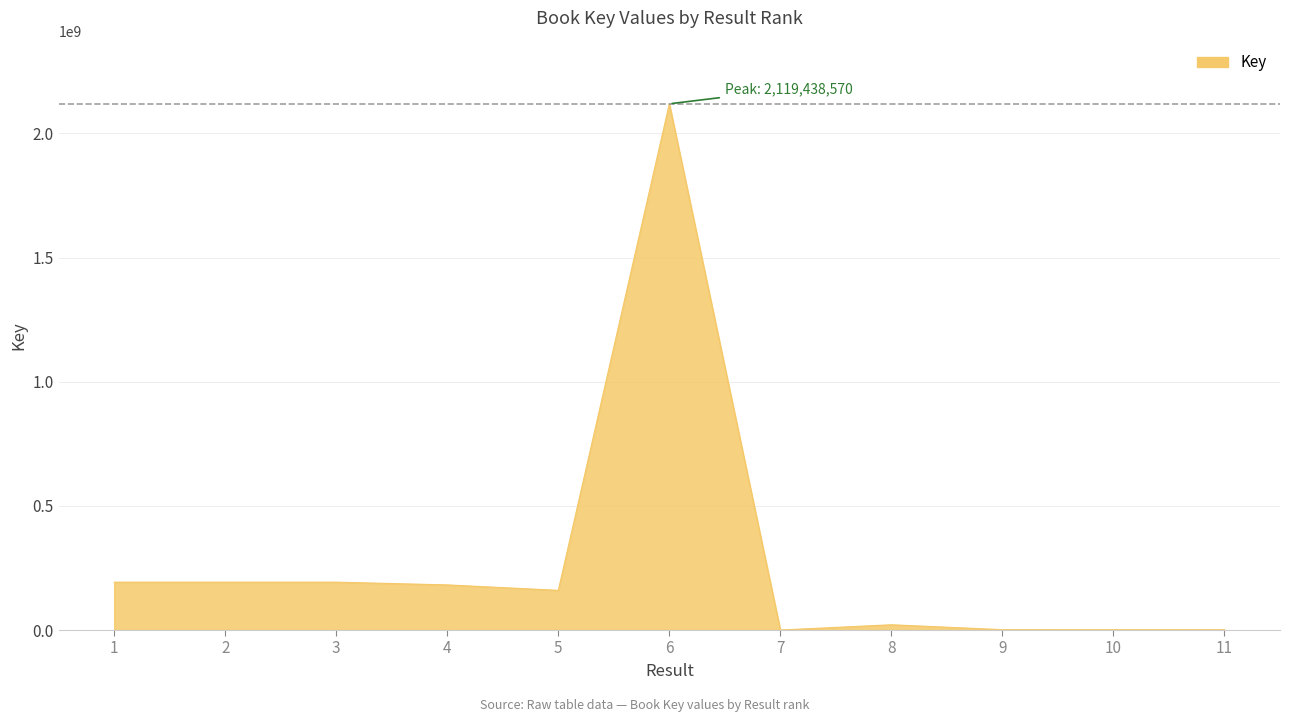

What is the greatest value displayed?

2119438570